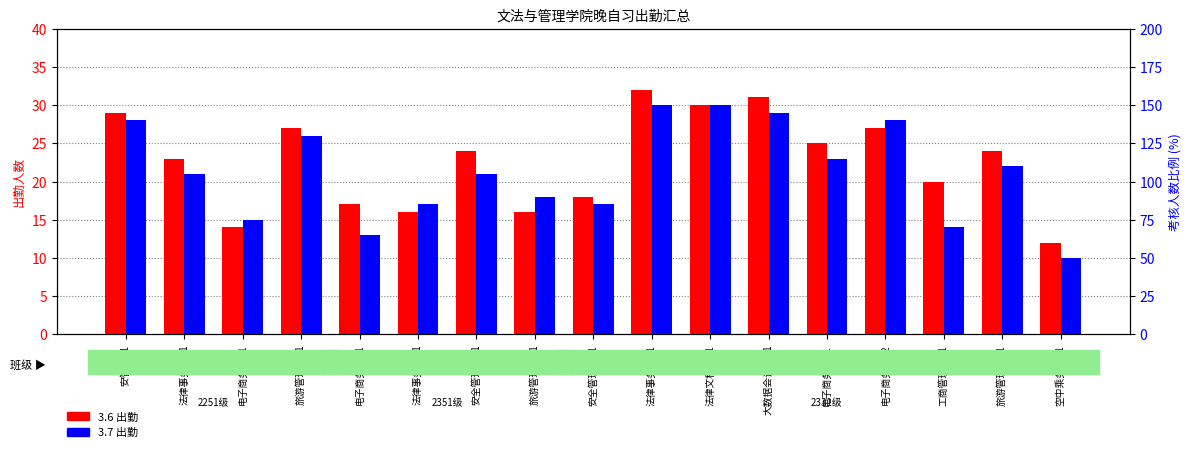

The 3.7 出勤 series shows 13 at 旅游管理2251. True or false?

False